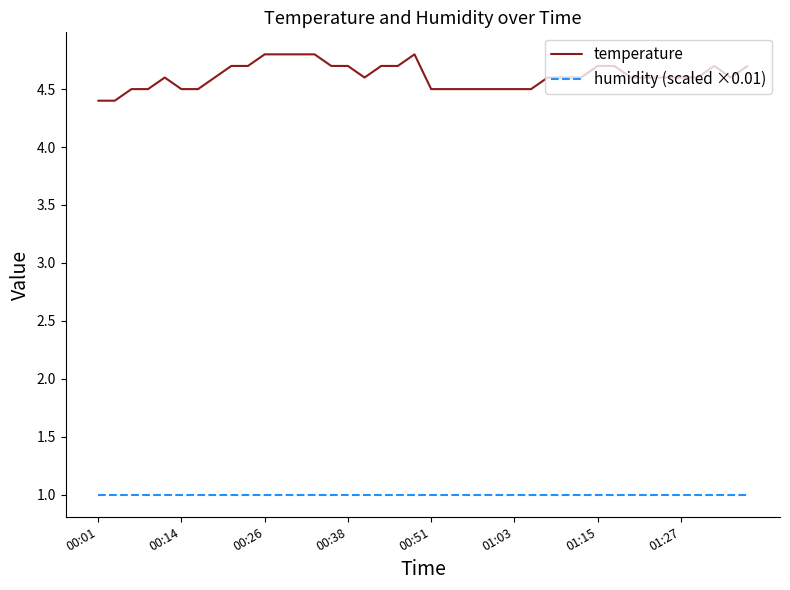

What are all the series names shown in the legend?

temperature, humidity (scaled ×0.01)